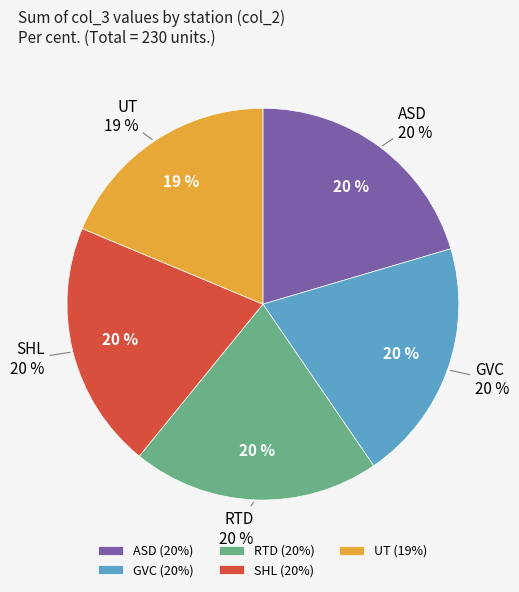

Is there a majority slice in this chart?

No